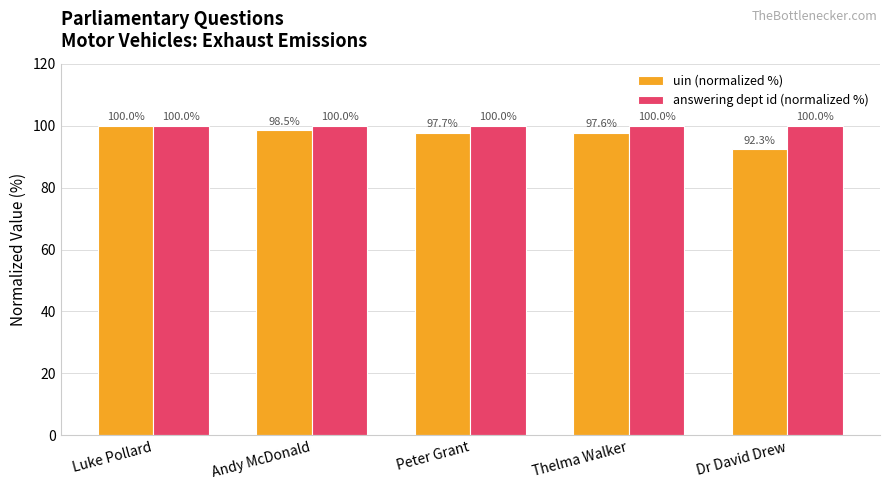

Where is uin (normalized %) nearest to the value 96?

Thelma Walker